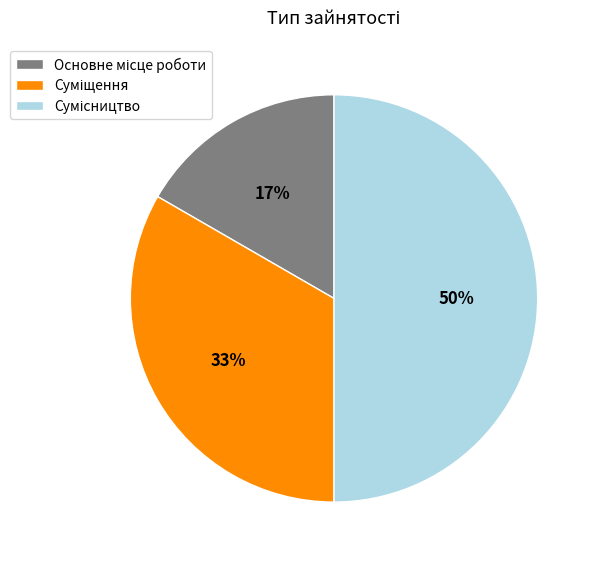

To the nearest percent, what is the difference between the largest and smallest slice percentages?

33%